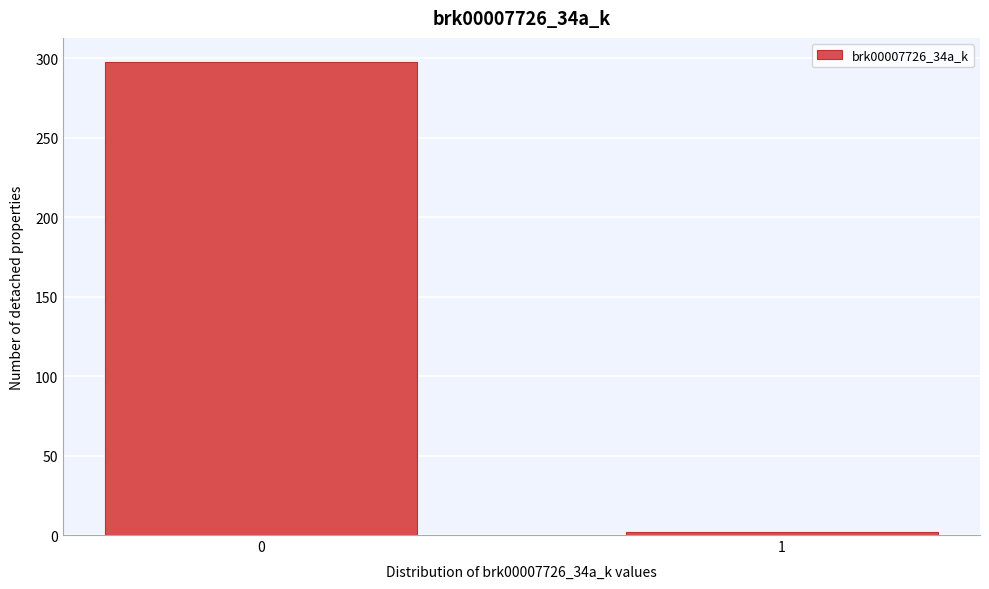

Reading left to right, list all the values displayed in this chart.

0=298	1=2